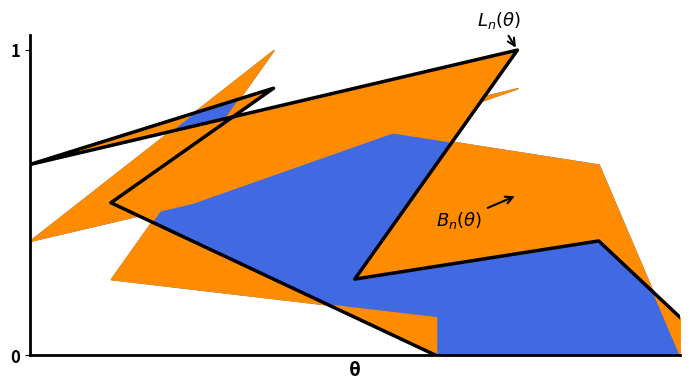

How many interior local peaks (higher than both neighbors) does the data have?

3